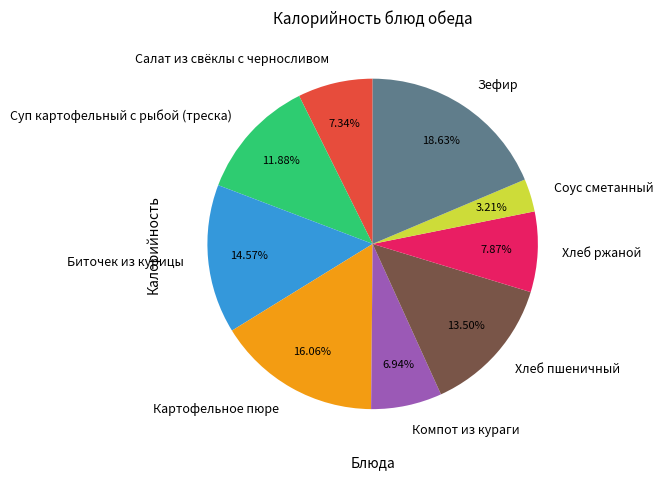

What portion of the pie excludes Хлеб ржаной?

92.1%